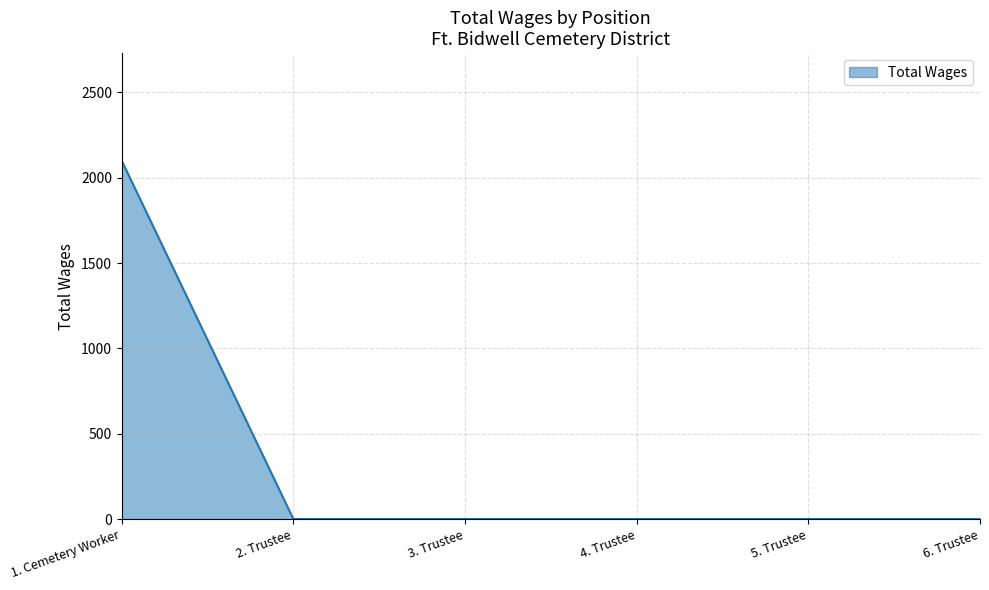

How many distinct data groups are displayed?

1